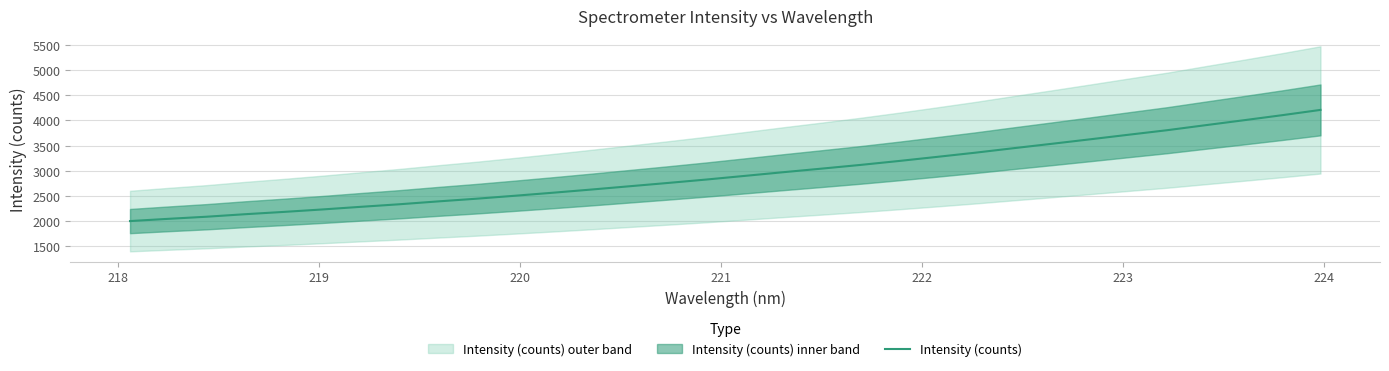

What is the difference between the maximum and second lowest values?

2162.2